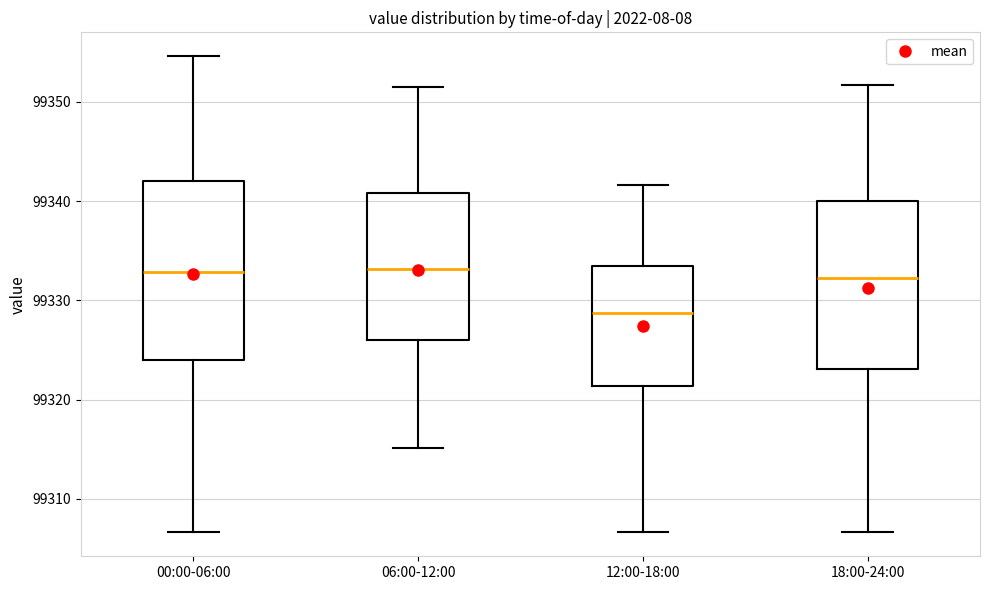

Reading left to right, transcribe this box plot: for each box, give where its median line is, the range the box spans, and where its two whiskers end, as read against the y-axis. The values are not printed on the chart, so give them approximately, as read against the axis.

00:00-06:00: median 99333, box 99324 to 99342, whiskers 99307 to 99355
06:00-12:00: median 99333, box 99326 to 99341, whiskers 99315 to 99352
12:00-18:00: median 99329, box 99321 to 99333, whiskers 99307 to 99342
18:00-24:00: median 99332, box 99323 to 99340, whiskers 99307 to 99352